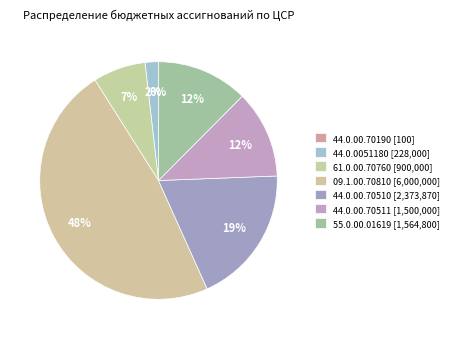

What is the change in value from 44.0.00.70510 to 55.0.00.01619?

-809070